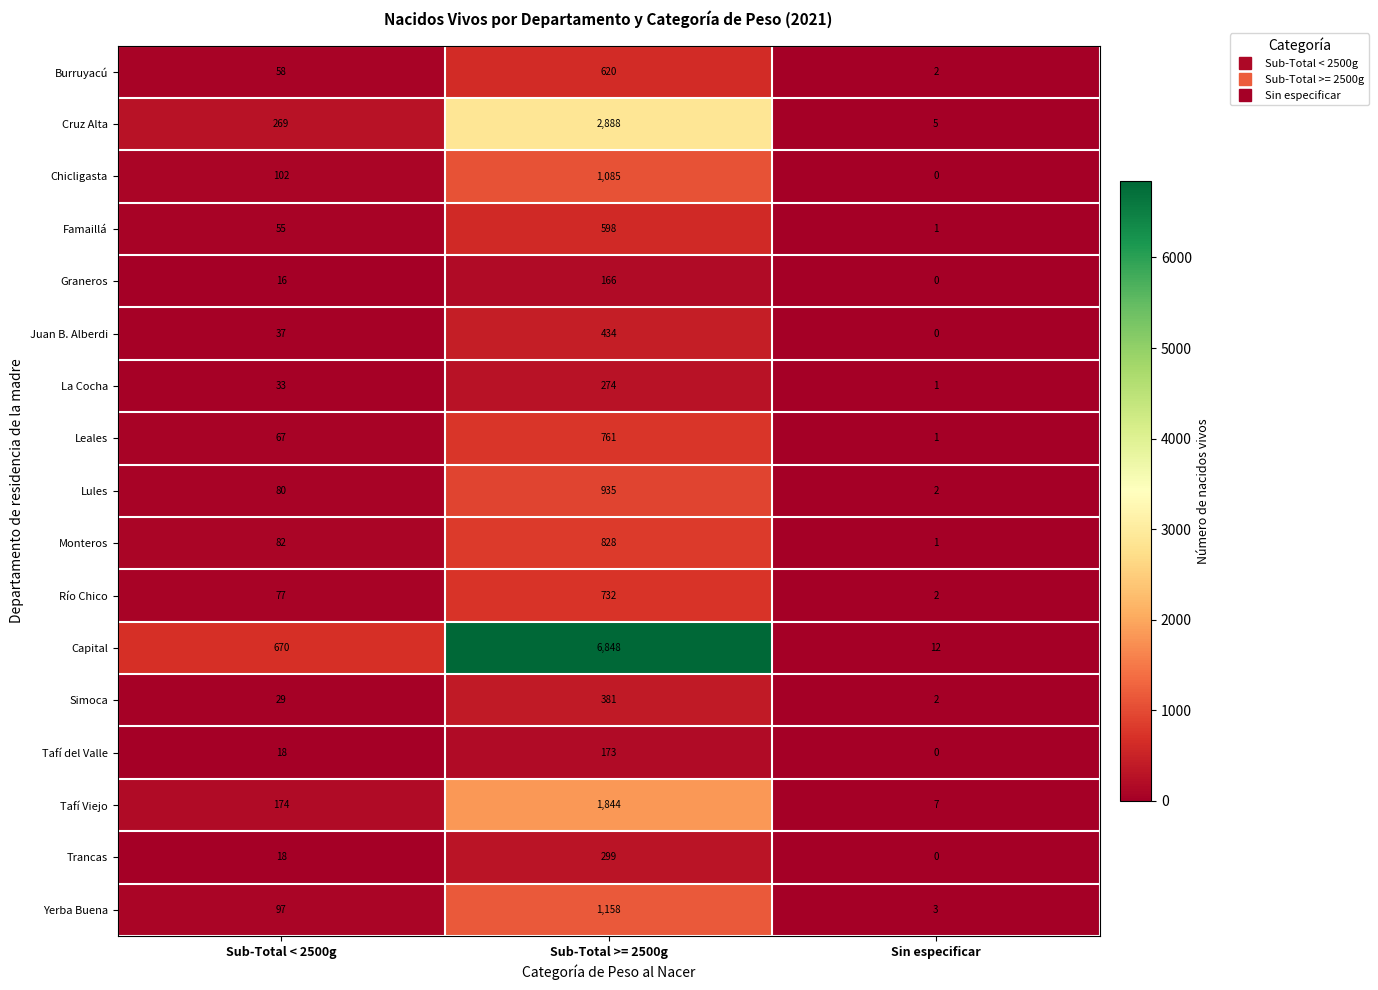

Which category has the lowest value across all series?

Sin especificar